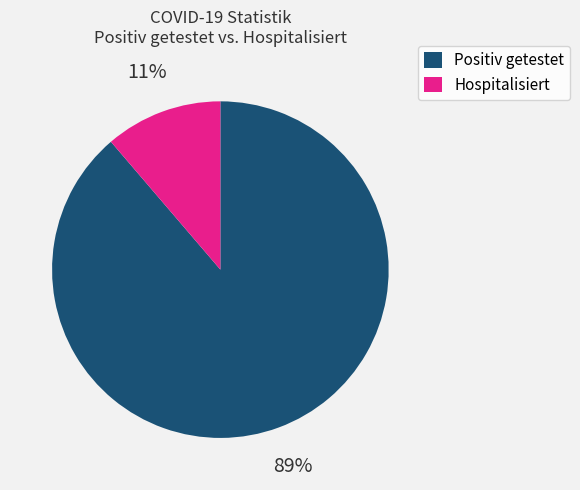

Which category has the biggest portion of the pie?

Positiv getestet